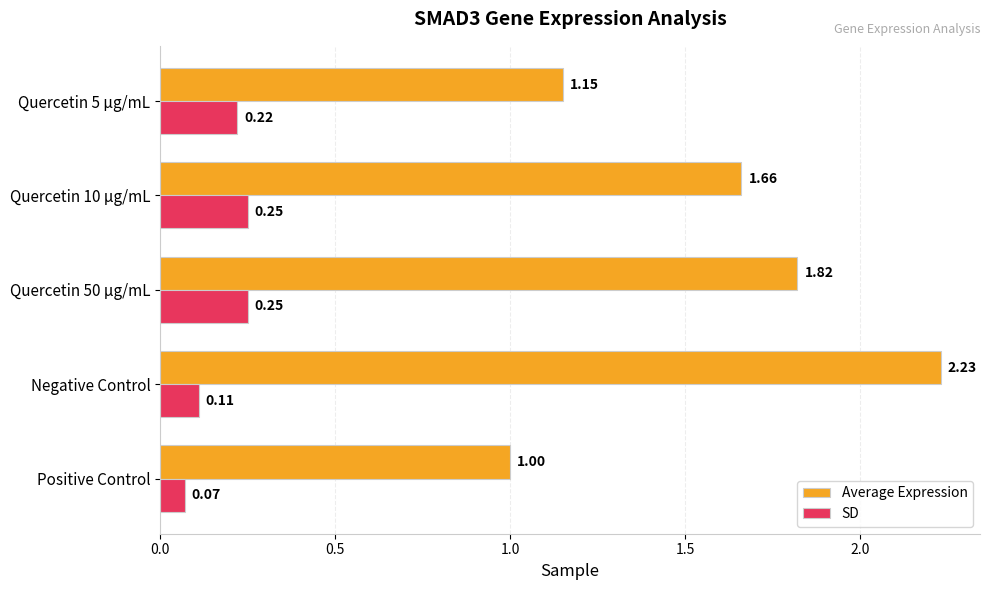

Where is SD nearest to the value 0?

Positive Control